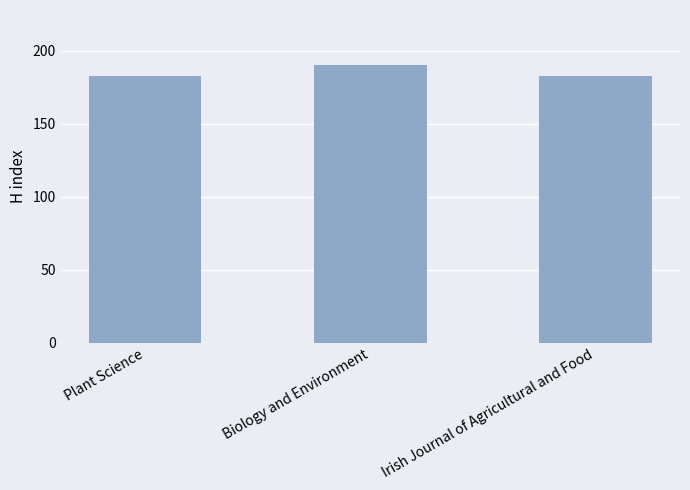

The value at Irish Journal of Agricultural and Food is 123. True or false?

False